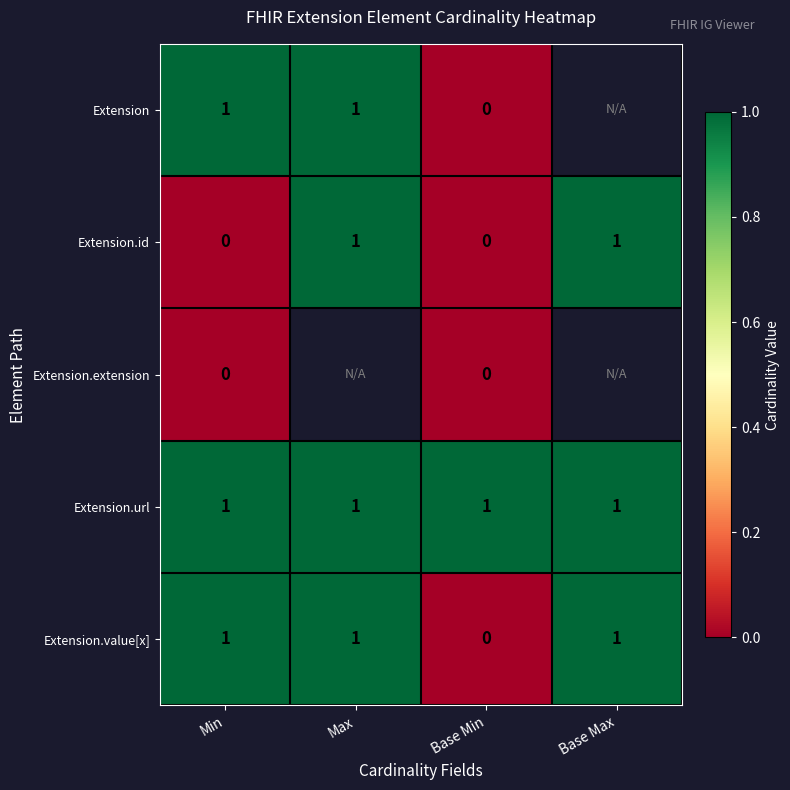

Which has a higher value, Min or Base Max?

Base Max